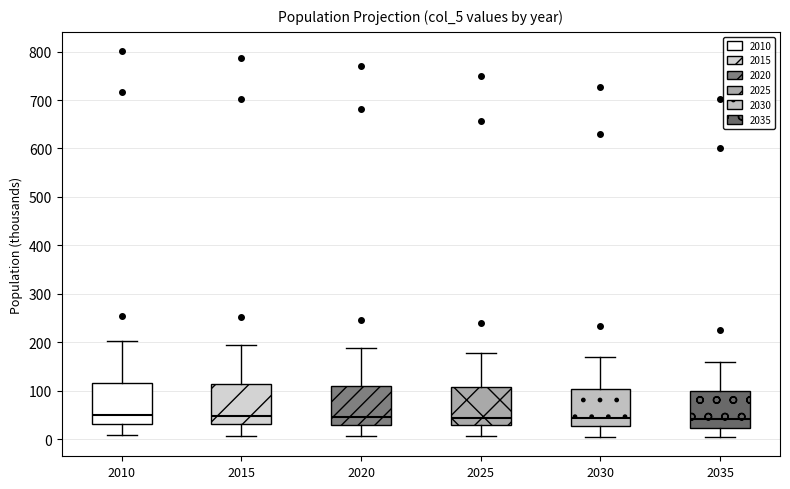

Reading left to right, transcribe this box plot: for each box, give where its median line is, the range the box spans, and where its two whiskers end, as read against the y-axis. The values are not printed on the chart, so give them approximately, as read against the axis.

2010: median 50, box 30 to 120, whiskers 10 to 200
2015: median 50, box 30 to 110, whiskers 10 to 200
2020: median 50, box 30 to 110, whiskers 10 to 190
2025: median 40, box 30 to 110, whiskers 10 to 180
2030: median 40, box 30 to 100, whiskers 10 to 170
2035: median 40, box 20 to 100, whiskers 0 to 160